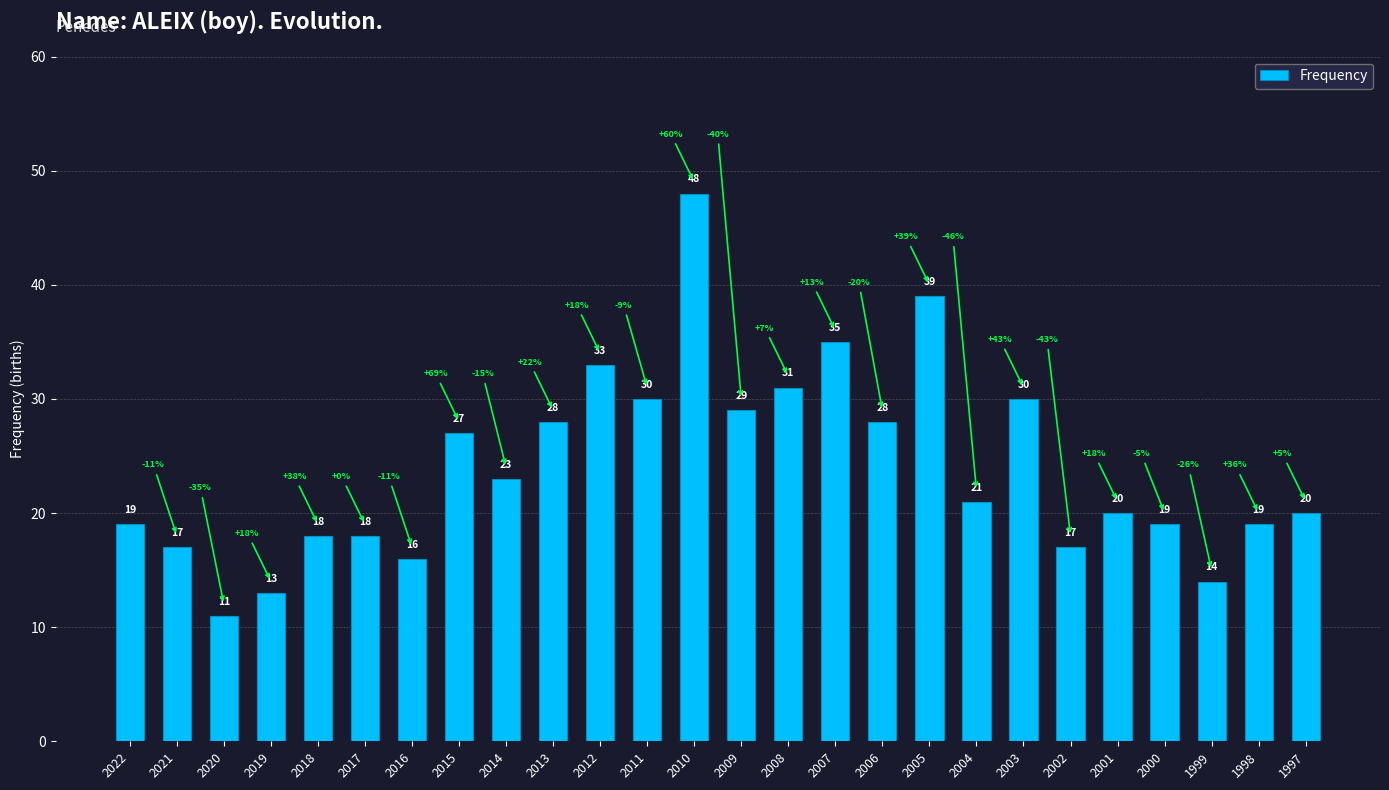

Reading left to right, what are all the values shown in this chart?

19	17	11	13	18	18	16	27	23	28	33	30	48	29	31	35	28	39	21	30	17	20	19	14	19	20